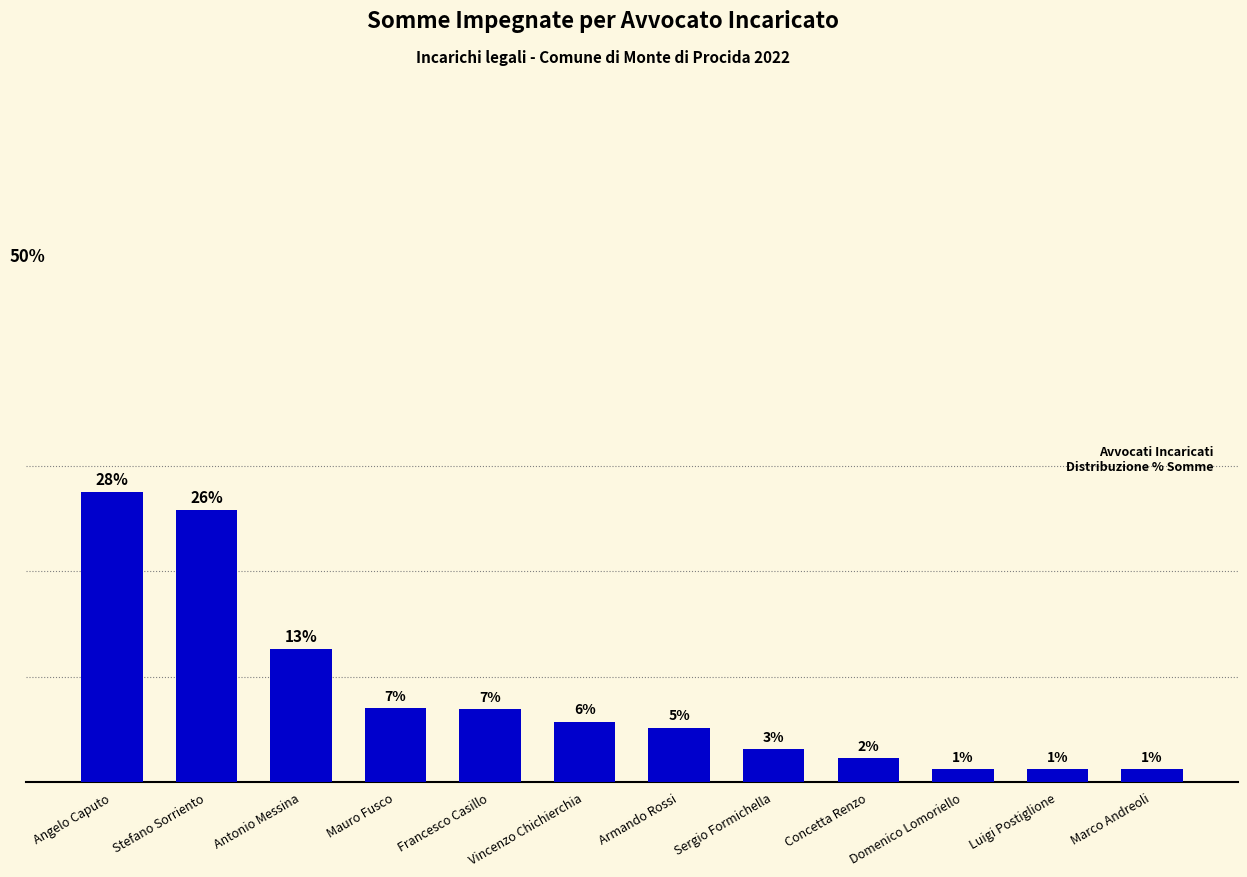

The value at Stefano Sorriento is 43.4. True or false?

False